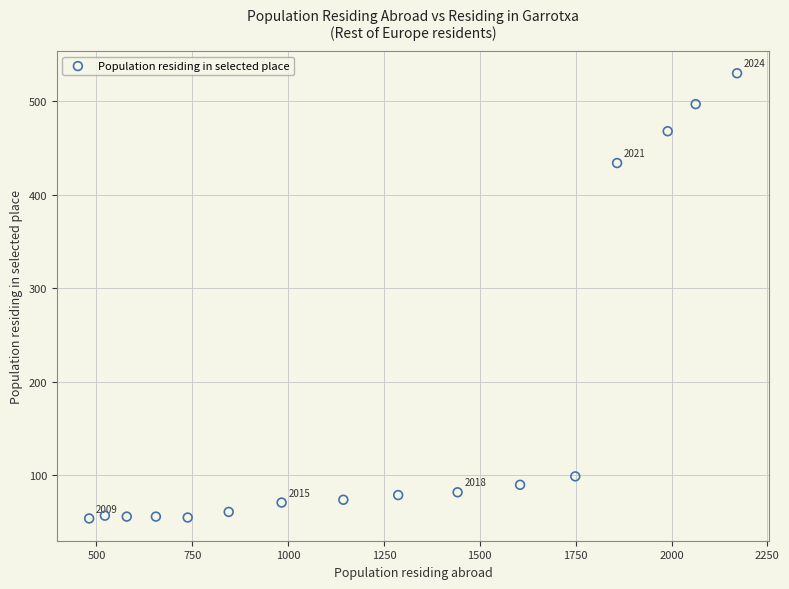

What Y value in the scatter plot is closest to 292?

434